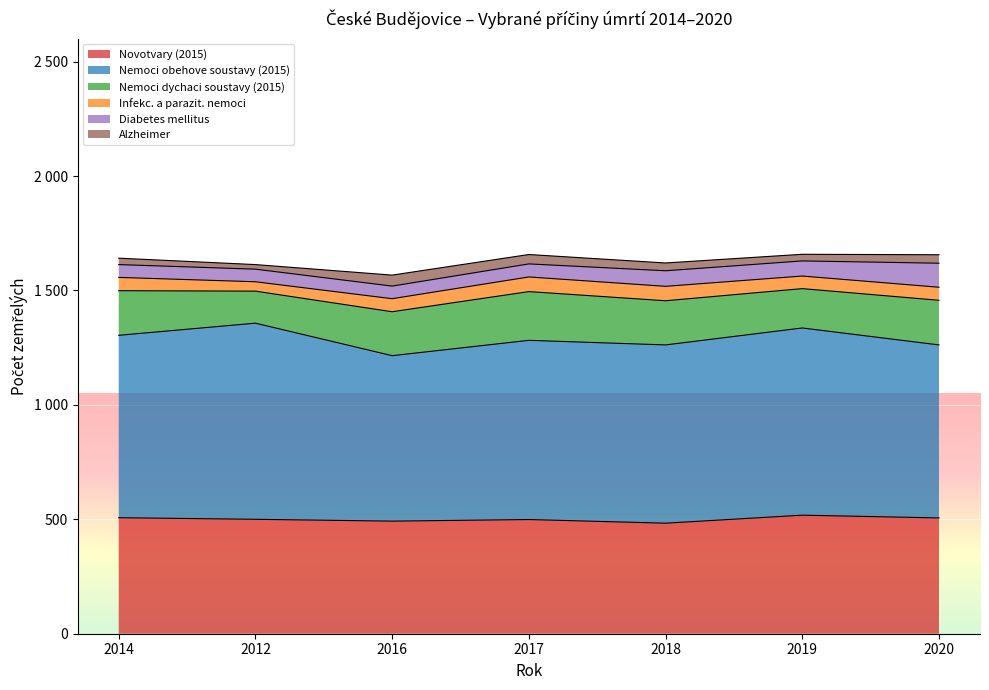

True or false: Infekc. a parazit. nemoci has a value of 41 at 2012.

True